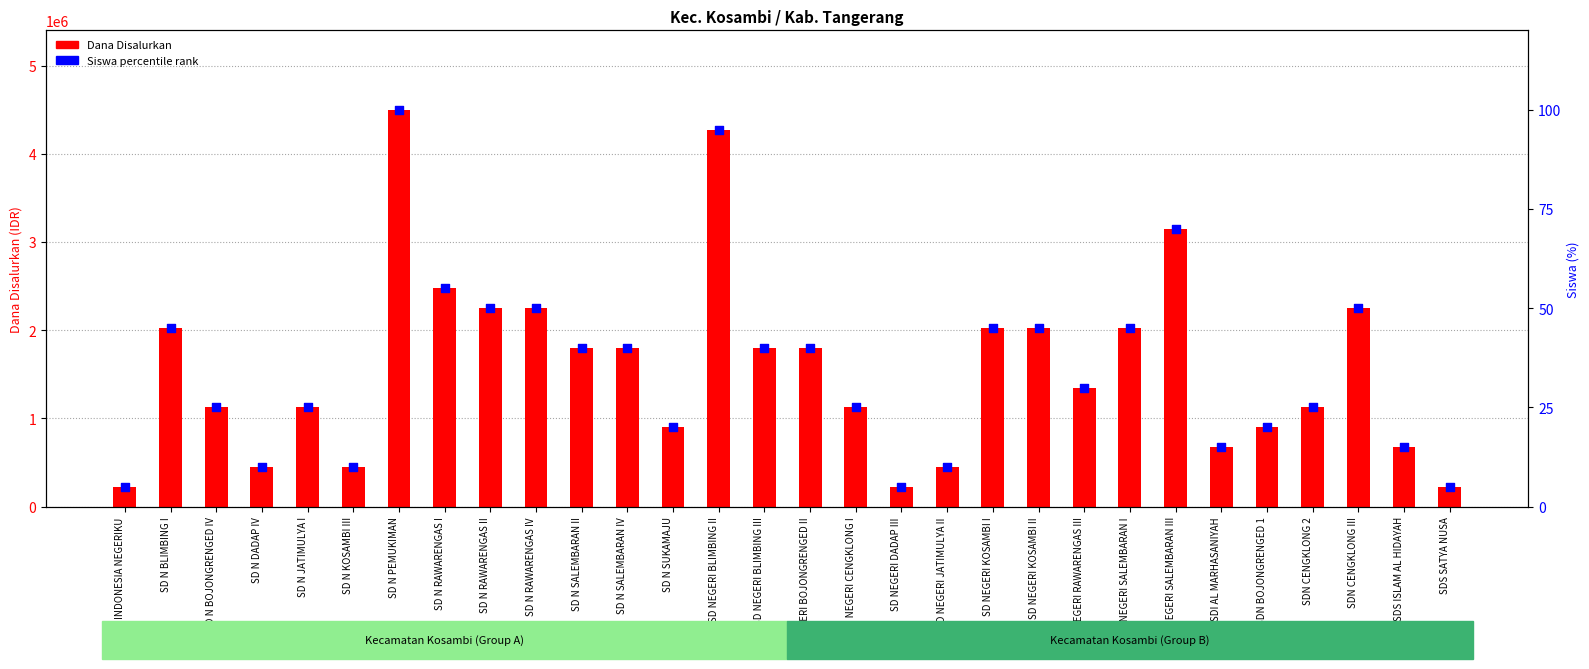

Which series reaches the minimum Y coordinate?

Siswa percentile rank